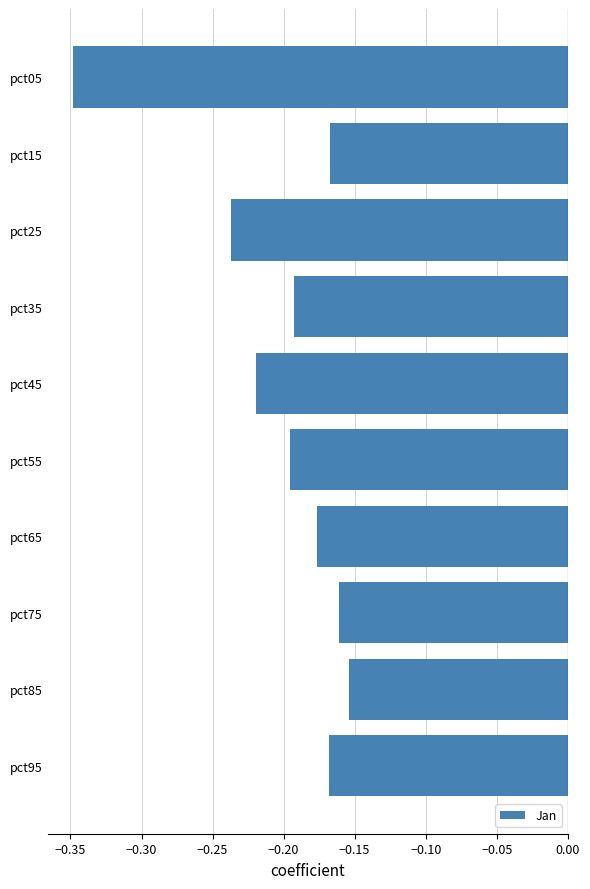

Which category has the lowest value across all series?

pct05